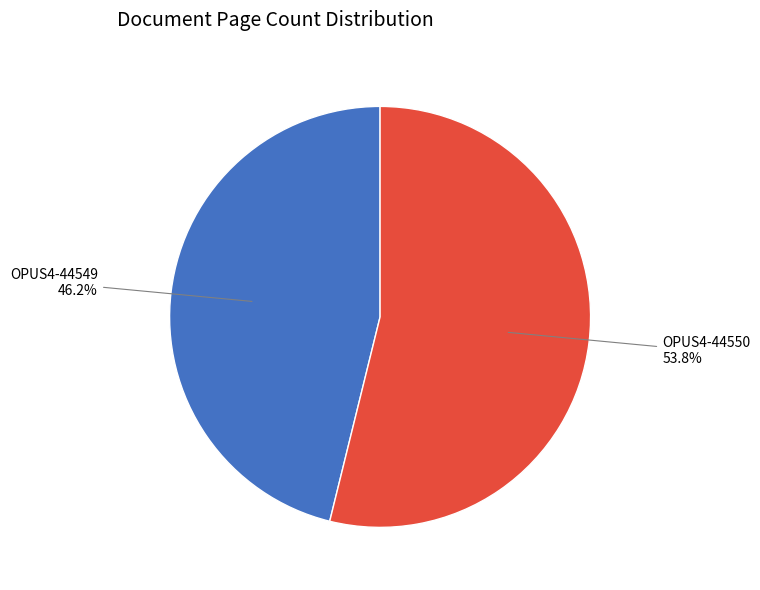

Which category accounts for the majority?

OPUS4-44550